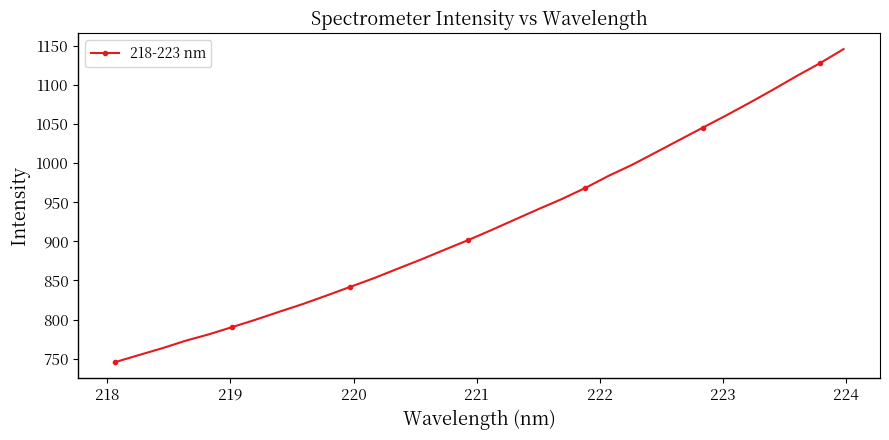

What is the average value?

921.4